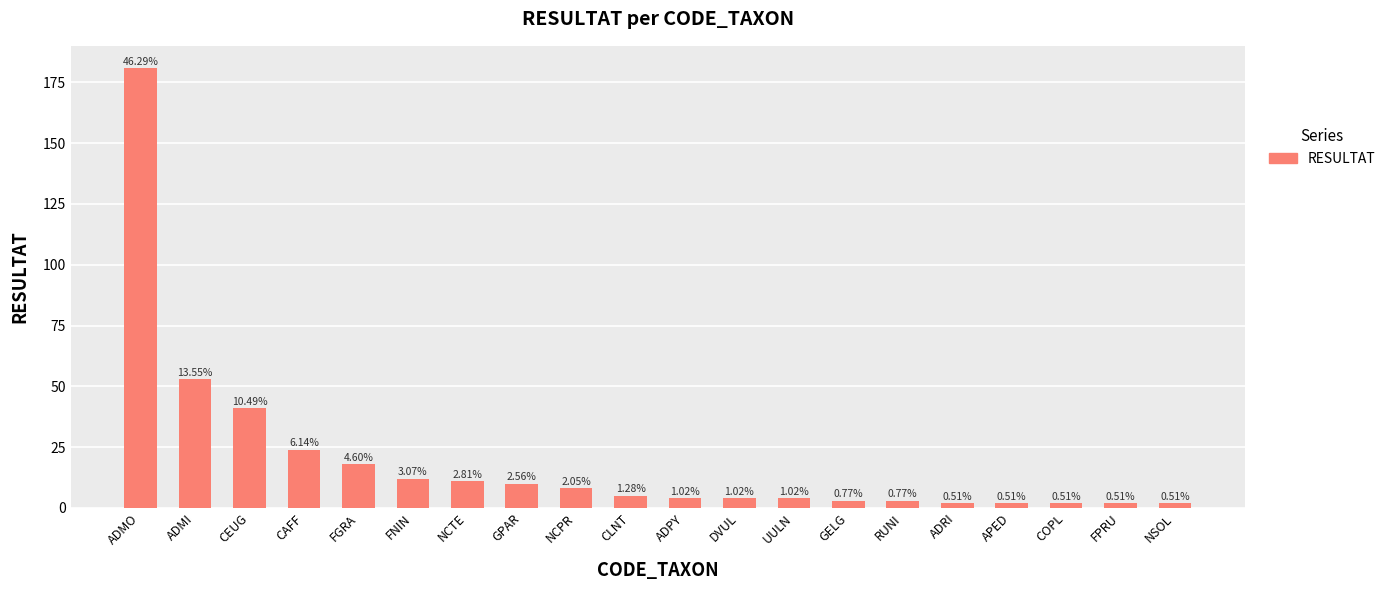

What is the average value?

20